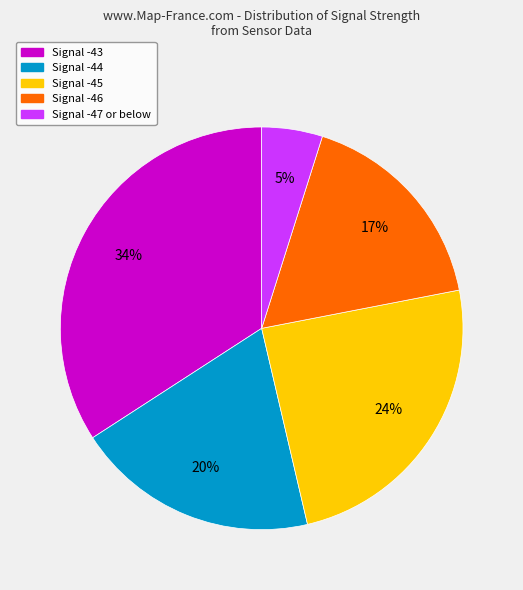

Count the number of slices in the pie.

5